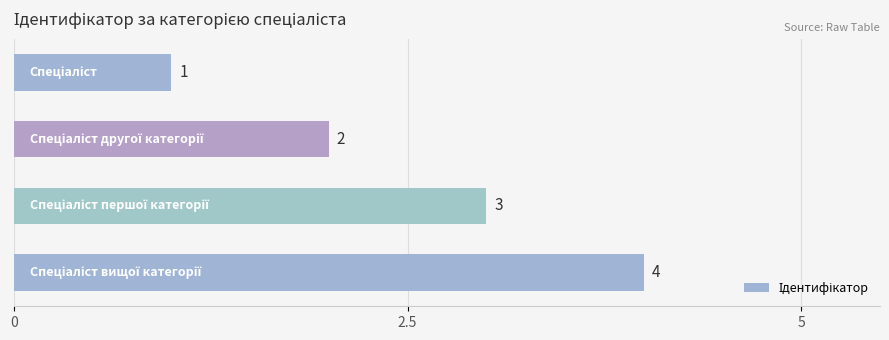

How many values are between 2 and 4?

3